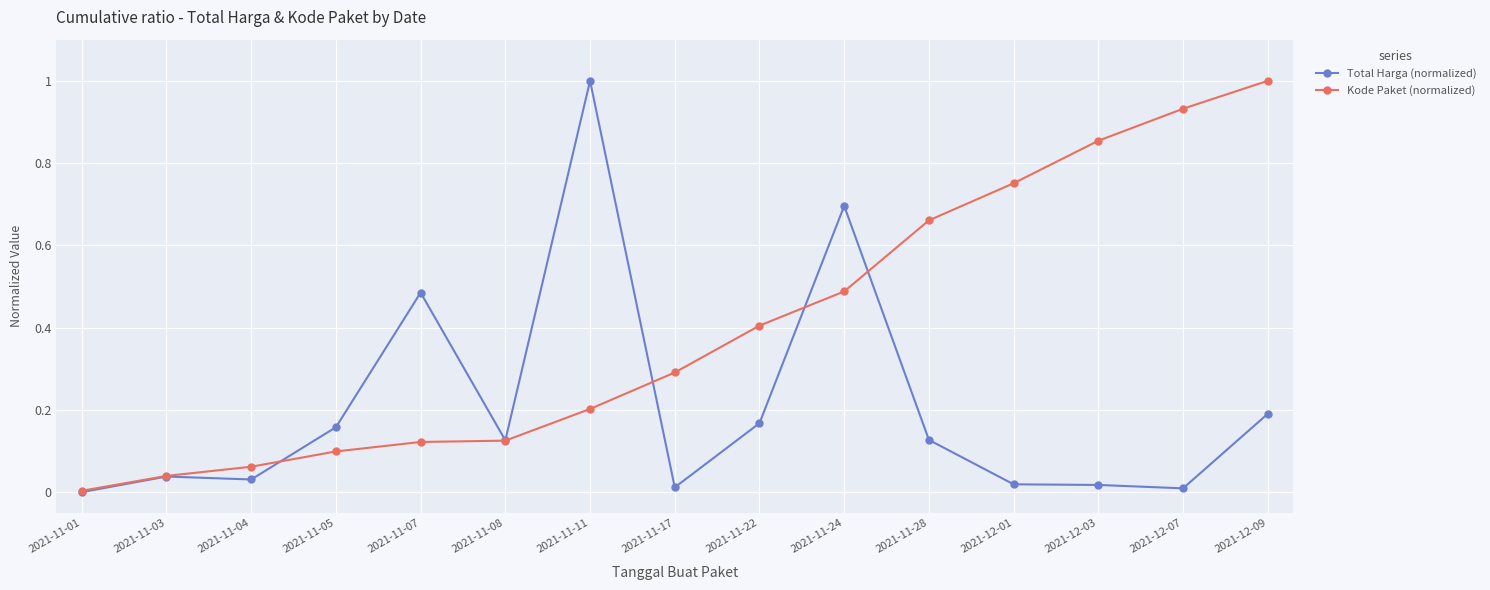

How many lines are shown in the chart?

2